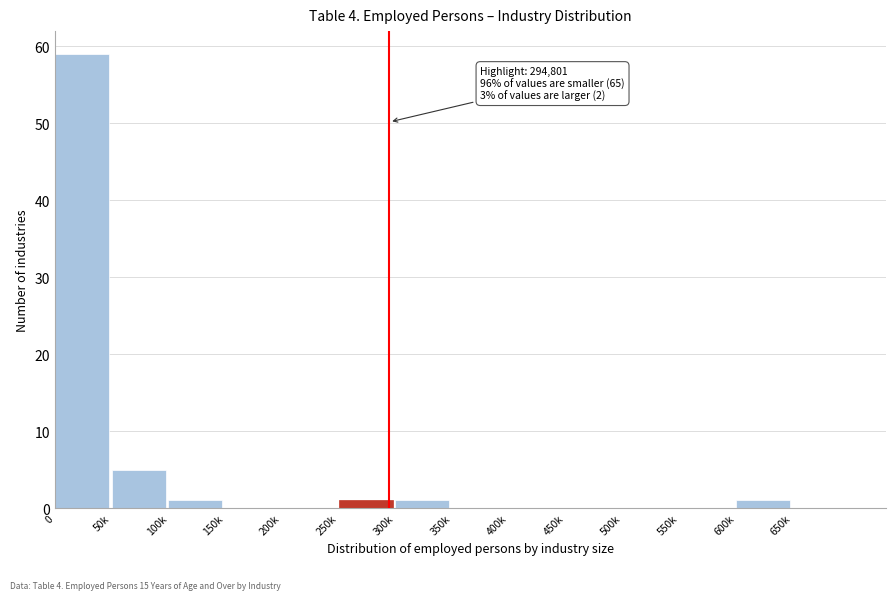

Reading left to right, what are all the values shown in this chart?

0=59	50k=5	100k=1	150k=0	200k=0	250k=1	300k=1	350k=0	400k=0	450k=0	500k=0	550k=0	600k=1	650k=0